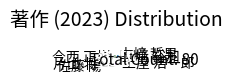

Which slice is the smallest?

長﨑 裕加